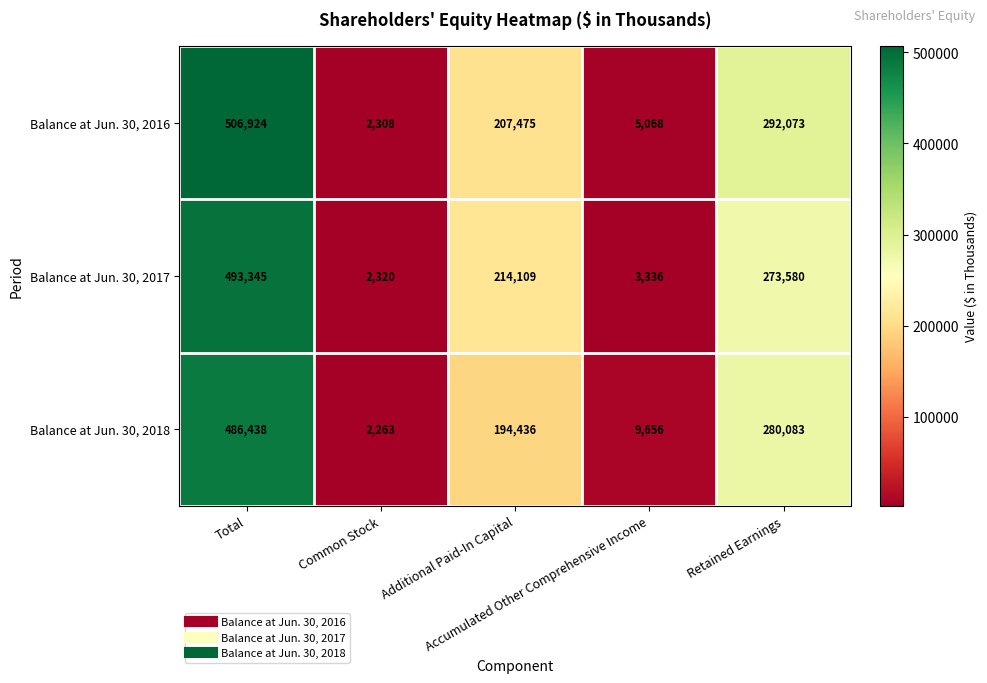

Rank the series by their maximum value, from highest to lowest.

Balance at Jun. 30, 2016, Balance at Jun. 30, 2017, Balance at Jun. 30, 2018